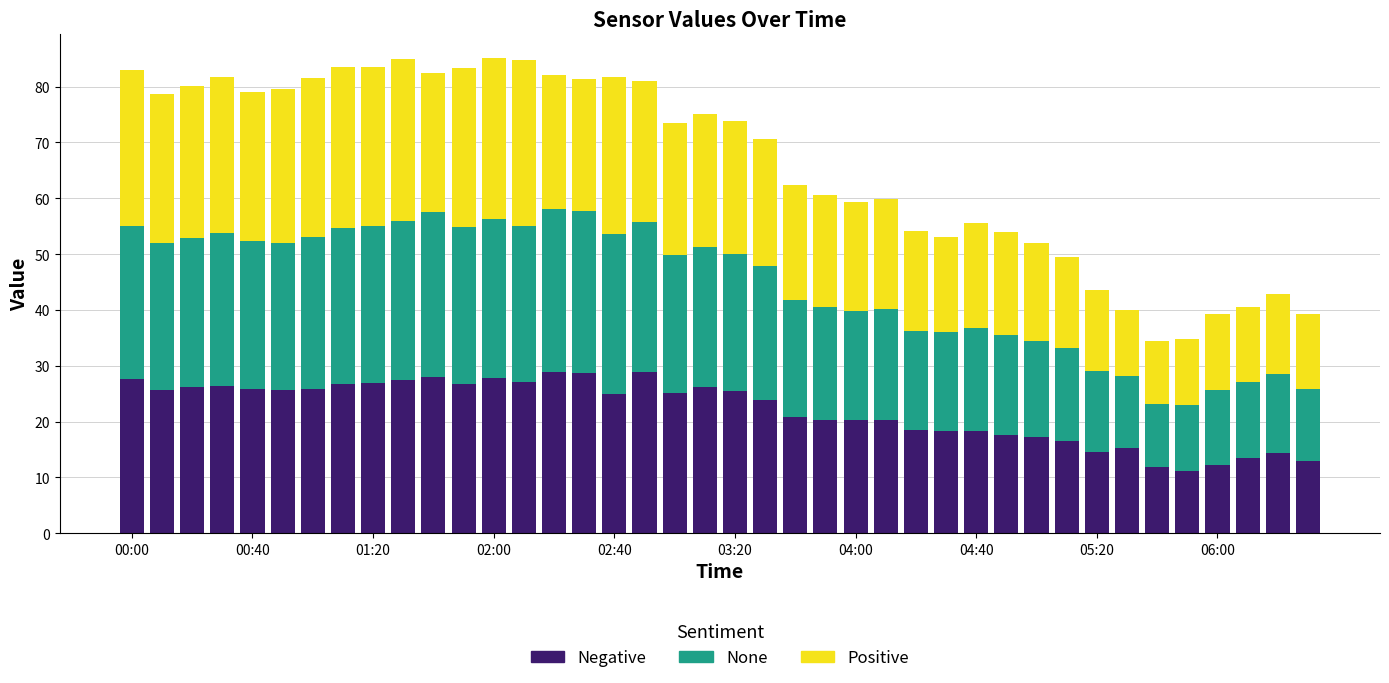

What are all the series names shown in the legend?

Negative, None, Positive